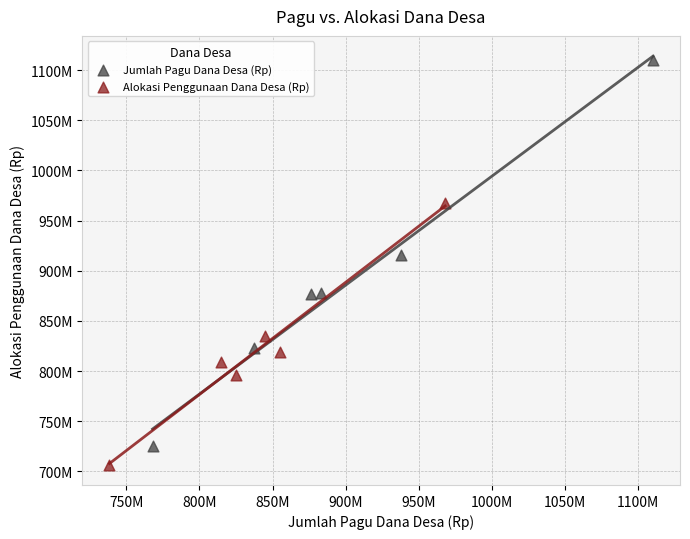

Which series reaches the minimum Y coordinate?

Alokasi Penggunaan Dana Desa (Rp)